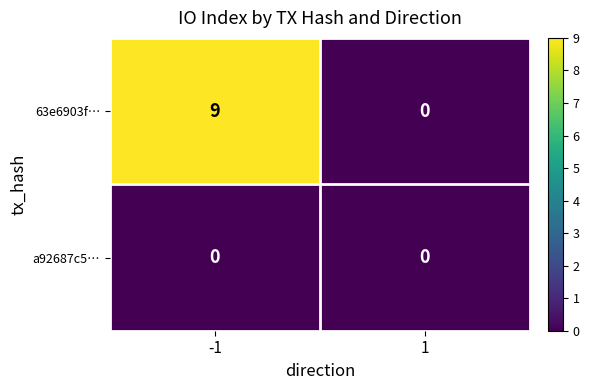

What is the maximum value shown in the chart?

9